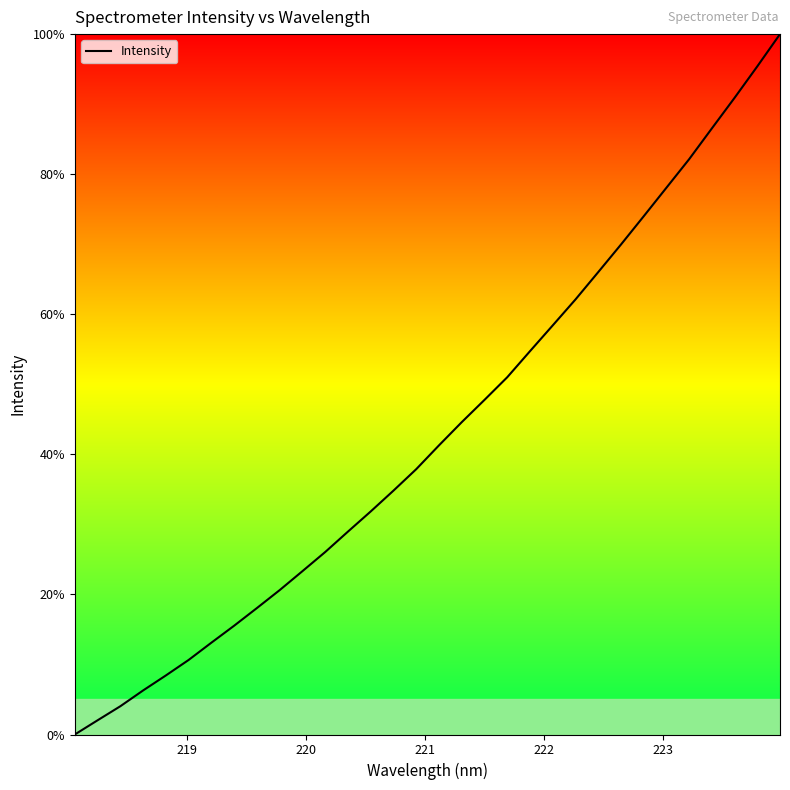

What is the difference between the second highest and minimum values?

95.4